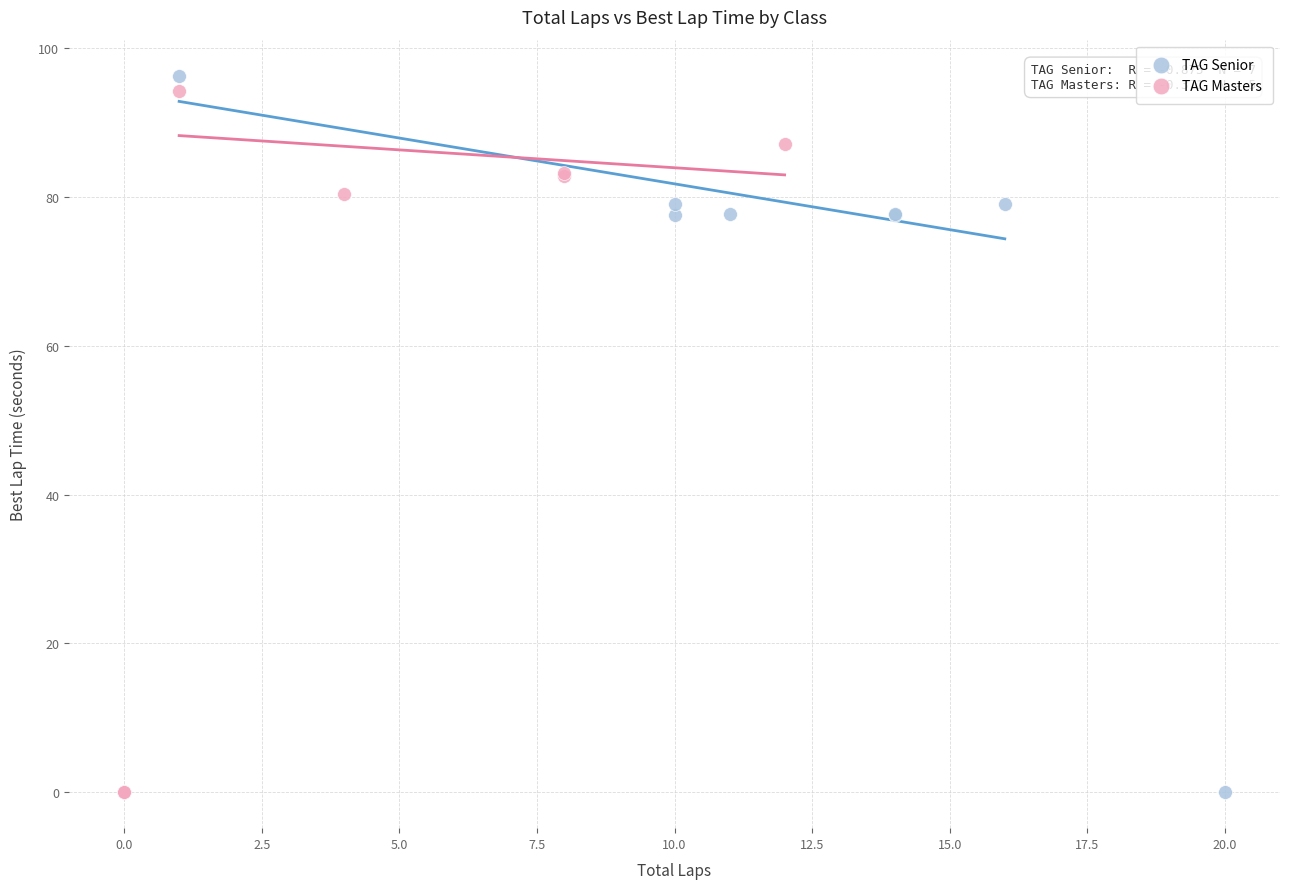

What are all the series names shown in the legend?

TAG Senior, TAG Masters